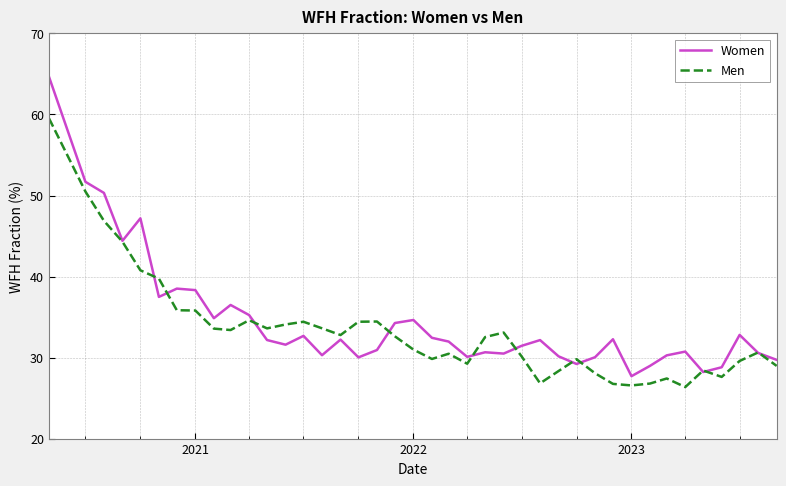

What is the maximum value for Women?

64.7